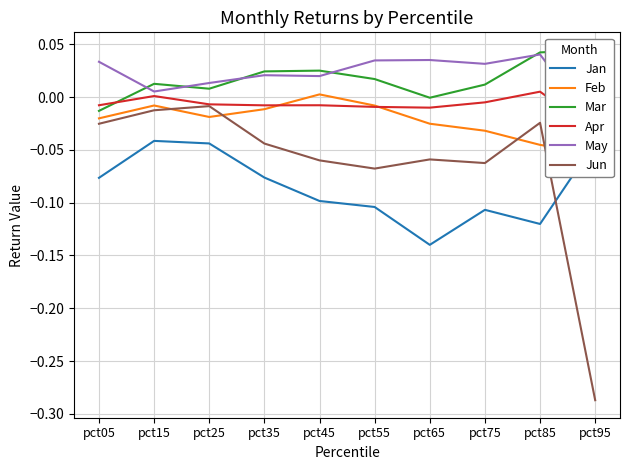

What are all the series names shown in the legend?

Jan, Feb, Mar, Apr, May, Jun